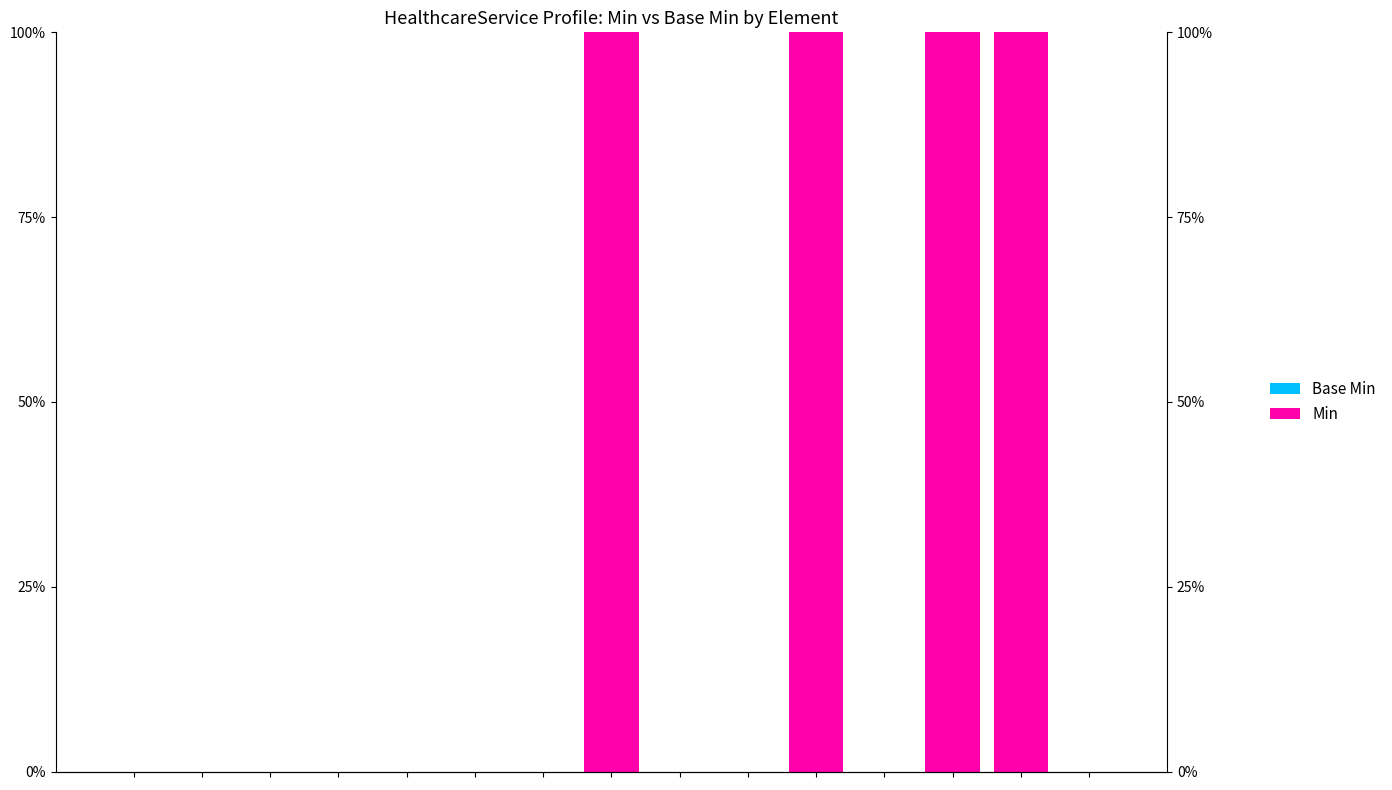

How many bars are there in each group?

2